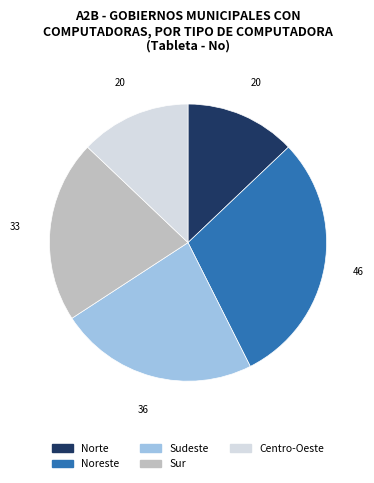

Between Norte and Sur, which is larger?

Sur